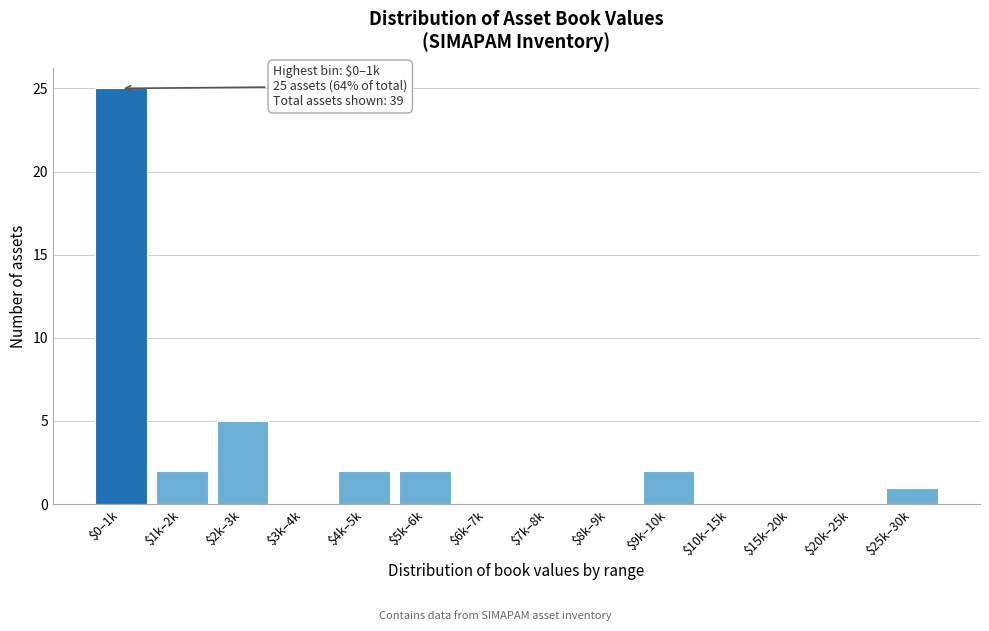

Is it true that the value at $7k–8k is 0?

True